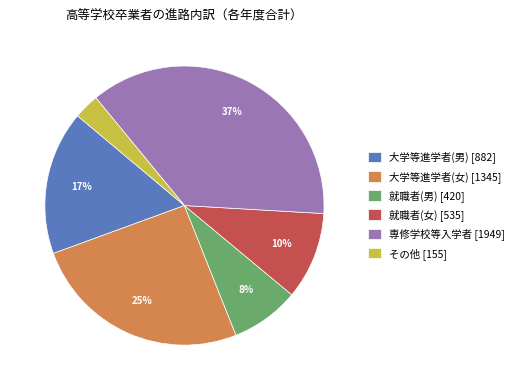

To the nearest percent, what is the combined percentage of 大学等進学者(男) [882] and 就職者(男) [420]?

25%